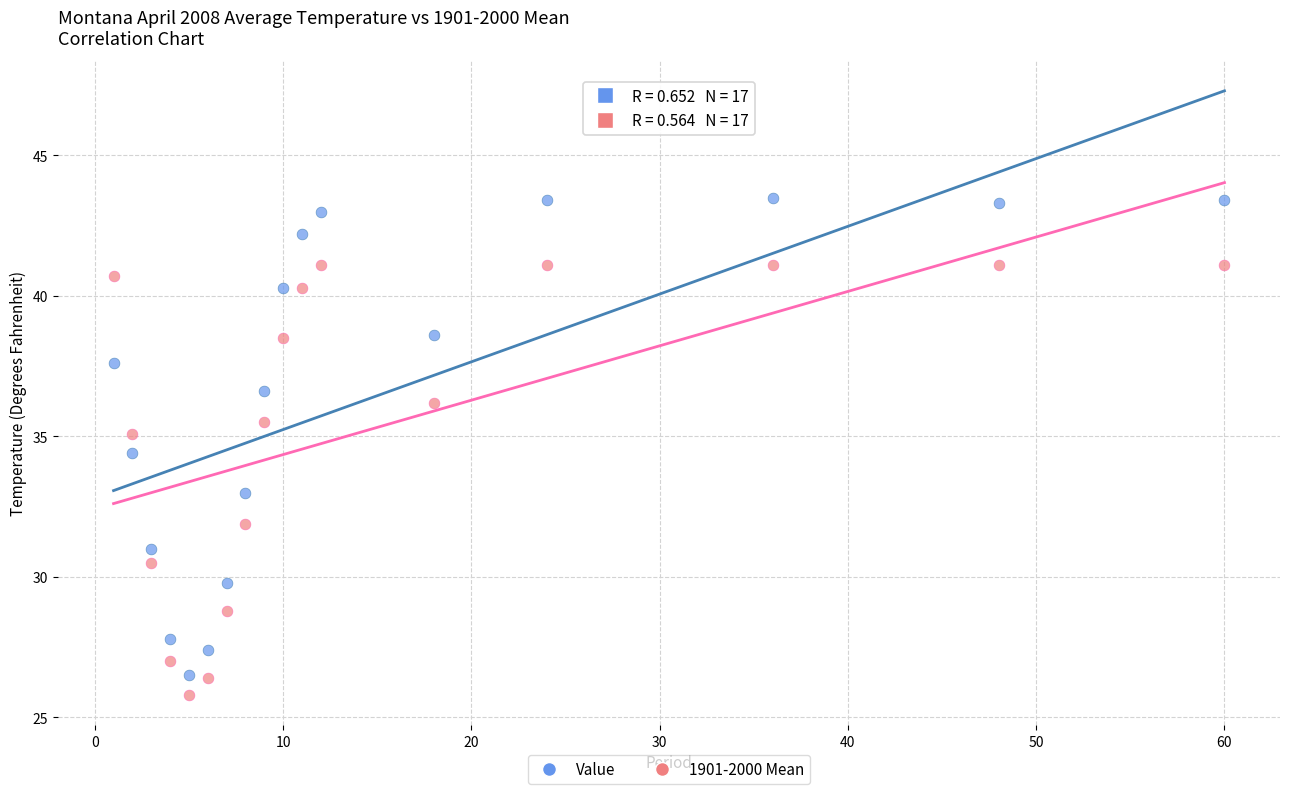

What is the X range (max minus min) for the scatter plot?

59.0